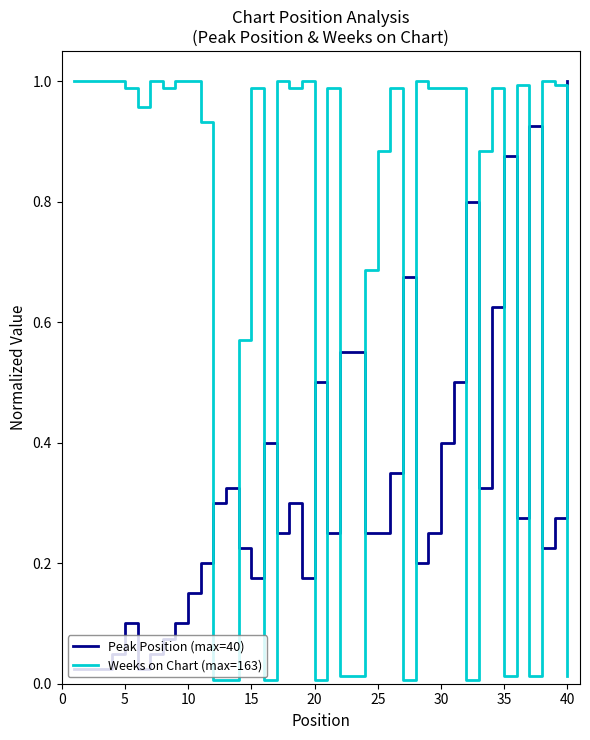

Is this an area chart (filled region under the line)?

No